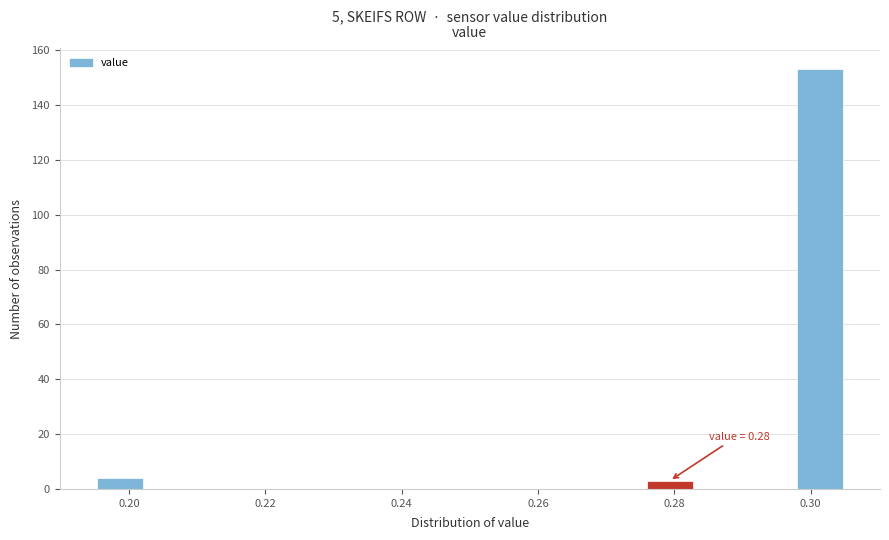

Read against the x-axis, roughly where is the centre of the tallest bar?

0.302